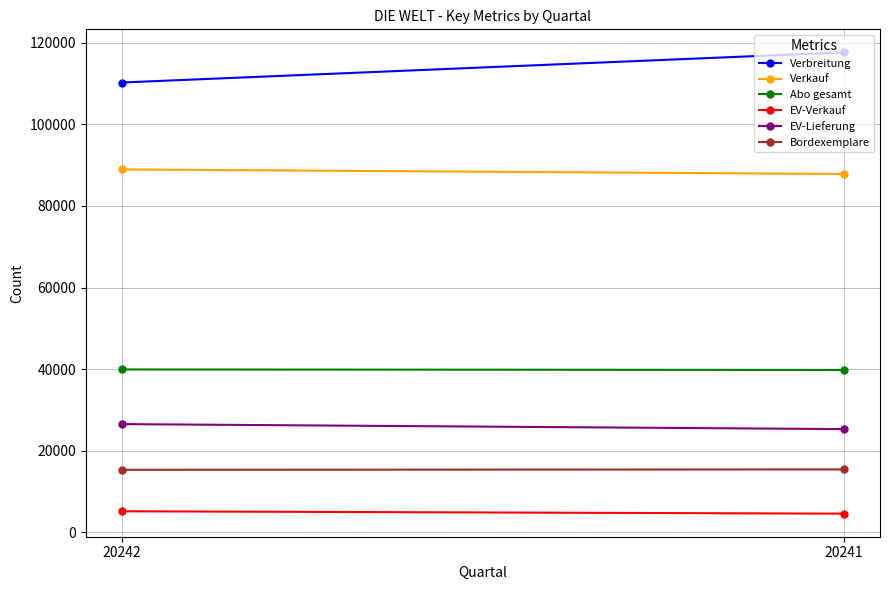

What is the average value of the Bordexemplare series?

15352